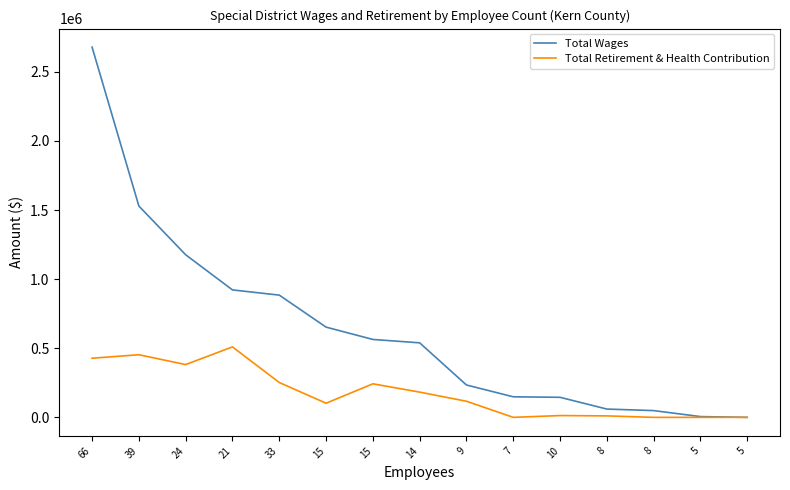

True or false: Total Wages and Total Retirement & Health Contribution cross at least once.

False